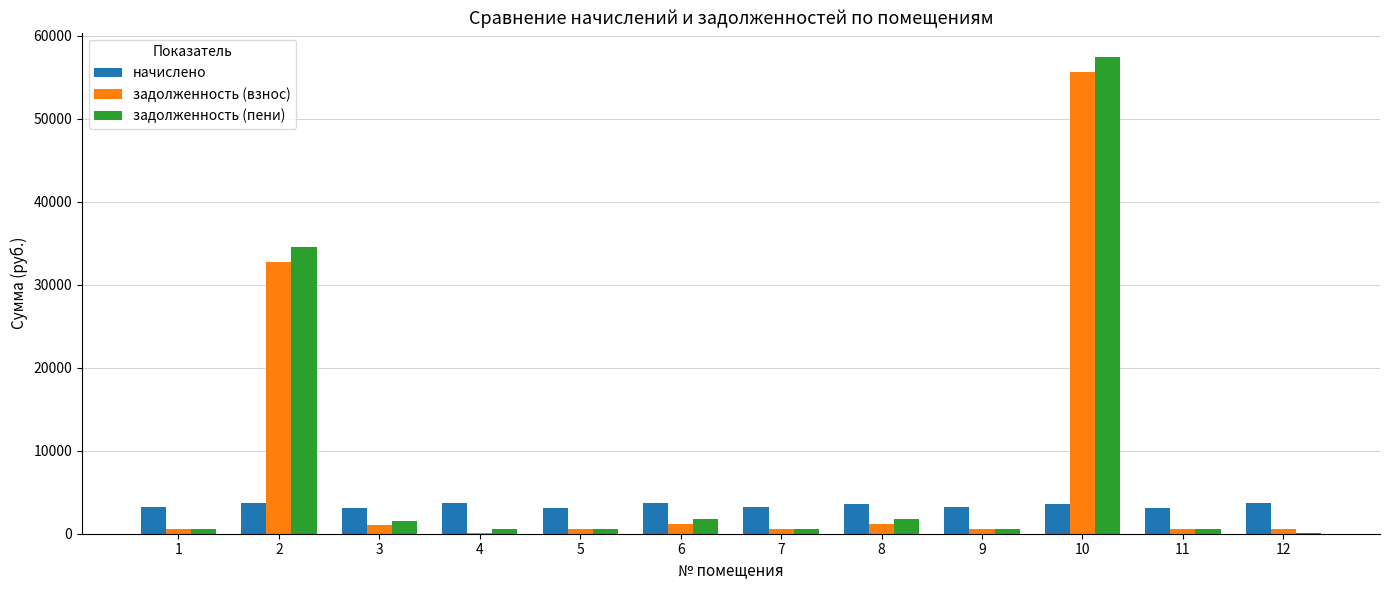

Is the value of задолженность (пени) at 10 greater than the value of начислено at 8?

Yes